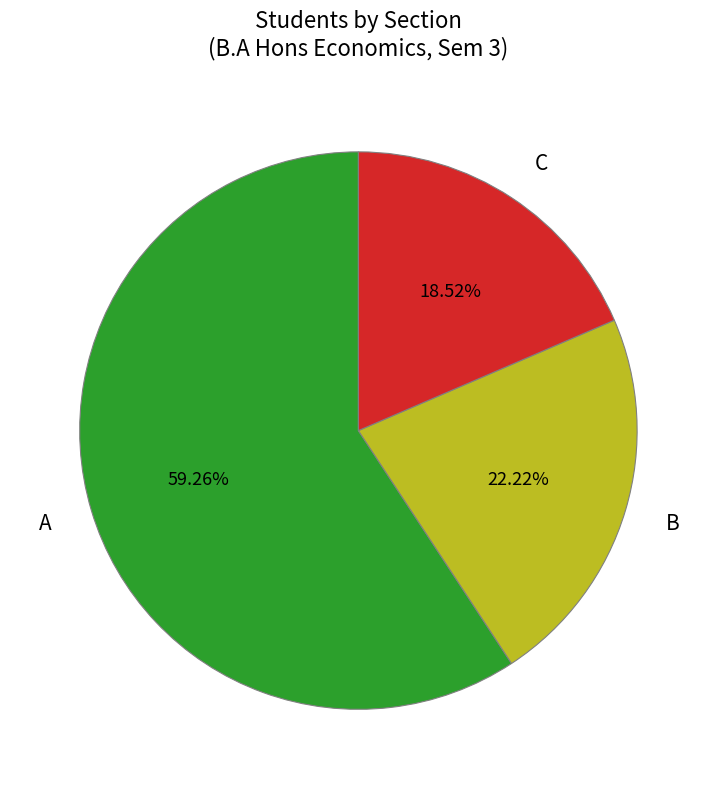

What is the ratio of the value at B to the value at A?

0.4